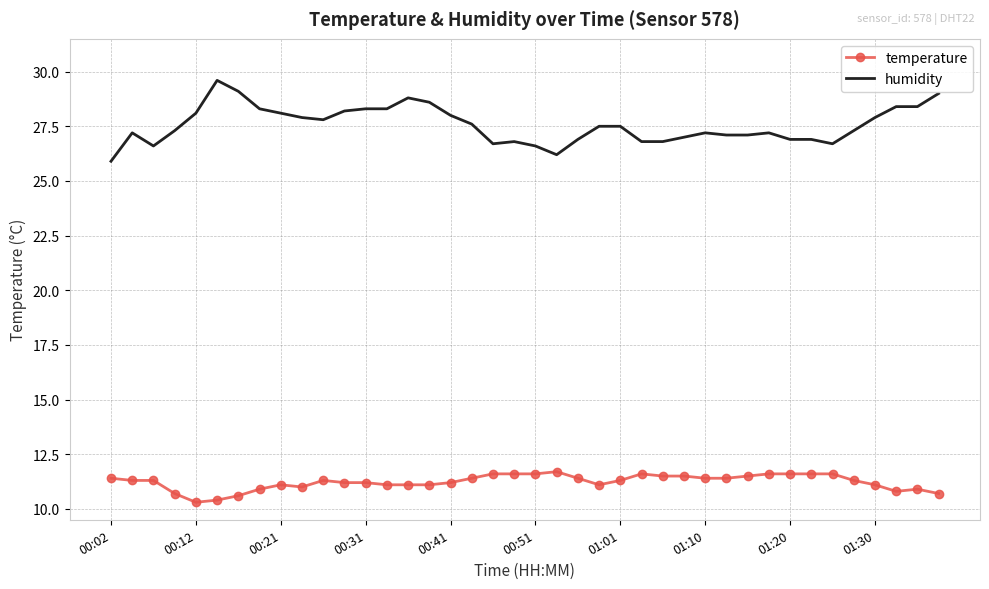

Reading left to right, extract all data points from this chart.

temperature: 11.4	11.3	11.3	10.7	10.3	10.4	10.6	10.9	11.1	11.0	11.3	11.2	11.2	11.1	11.1	11.1	11.2	11.4	11.6	11.6	11.6	11.7	11.4	11.1	11.3	11.6	11.5	11.5	11.4	11.4	11.5	11.6	11.6	11.6	11.6	11.3	11.1	10.8	10.9	10.7
humidity: 25.9	27.2	26.6	27.3	28.1	29.6	29.1	28.3	28.1	27.9	27.8	28.2	28.3	28.3	28.8	28.6	28.0	27.6	26.7	26.8	26.6	26.2	26.9	27.5	27.5	26.8	26.8	27.0	27.2	27.1	27.1	27.2	26.9	26.9	26.7	27.3	27.9	28.4	28.4	29.0